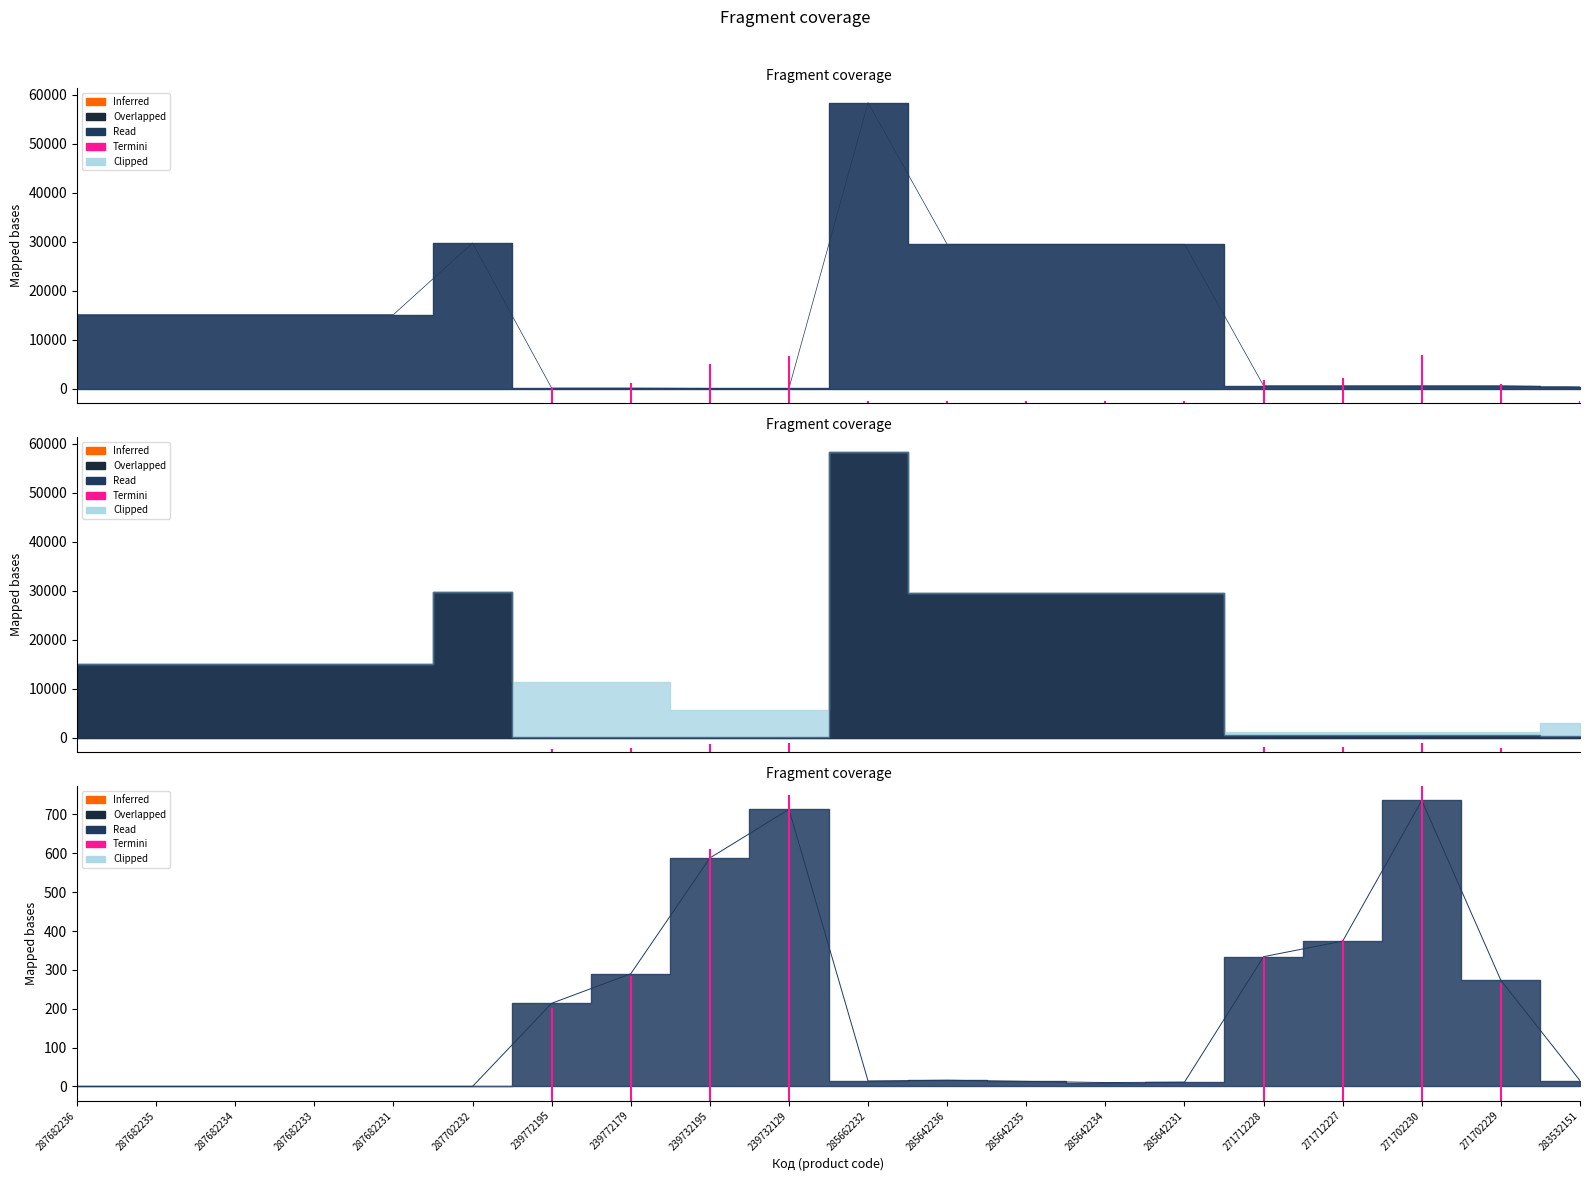

The value at 271702230 is 1.0. True or false?

True